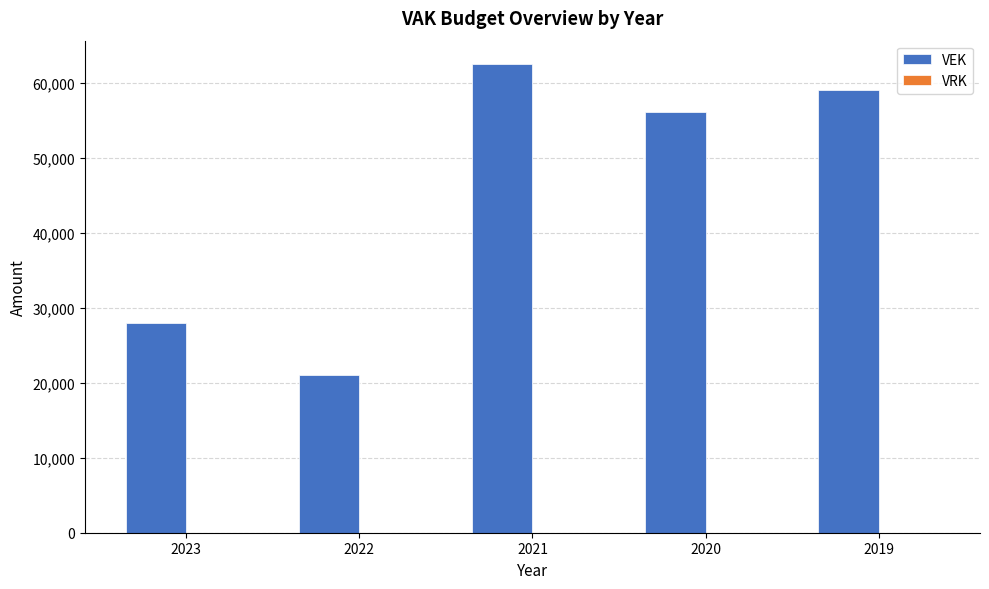

Which category has the highest value across all series?

2021